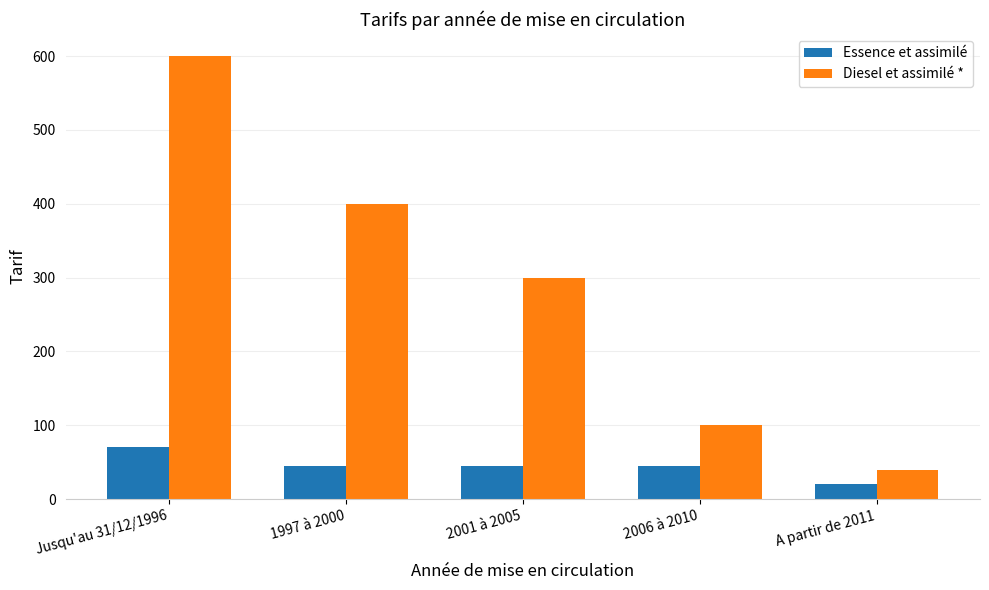

Does the chart contain any negative values?

No